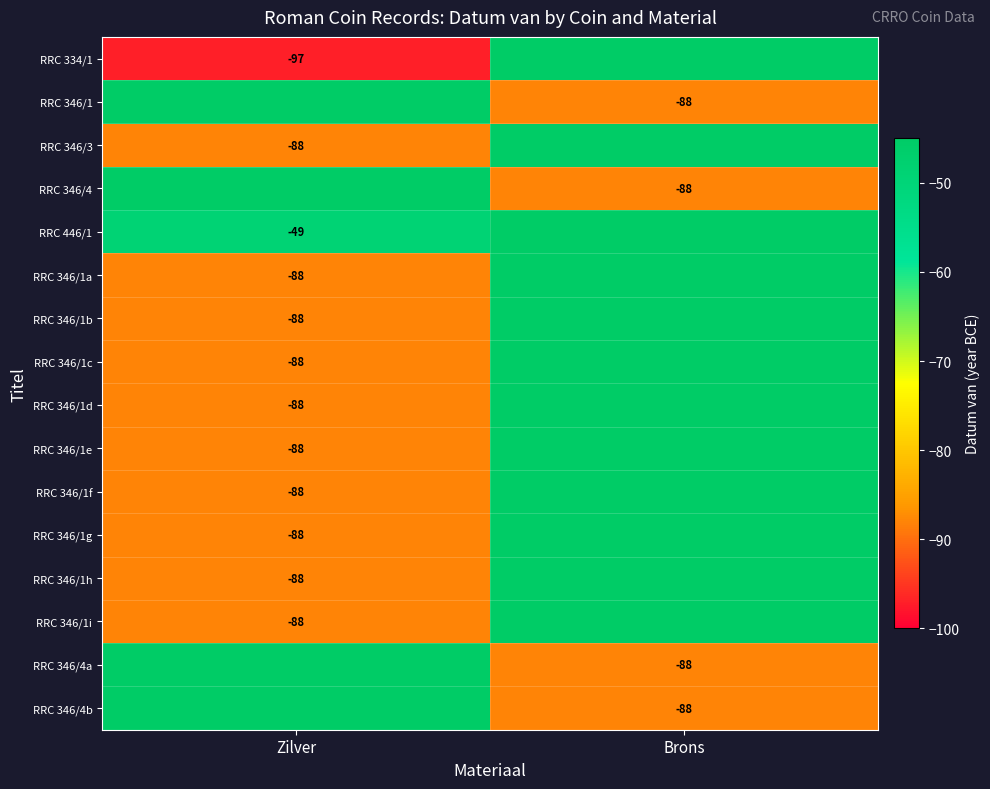

How many negative values does the RRC 346/1c series have?

1